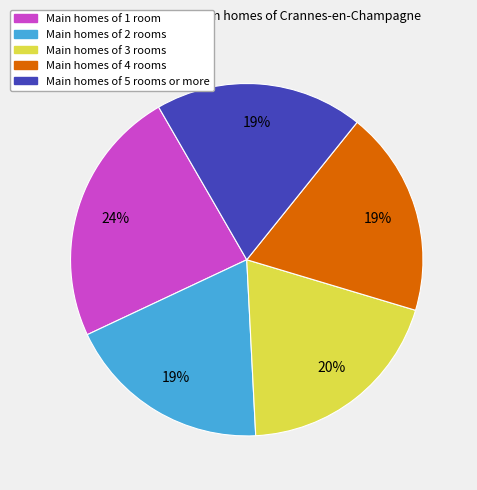

Is there a majority slice in this chart?

No